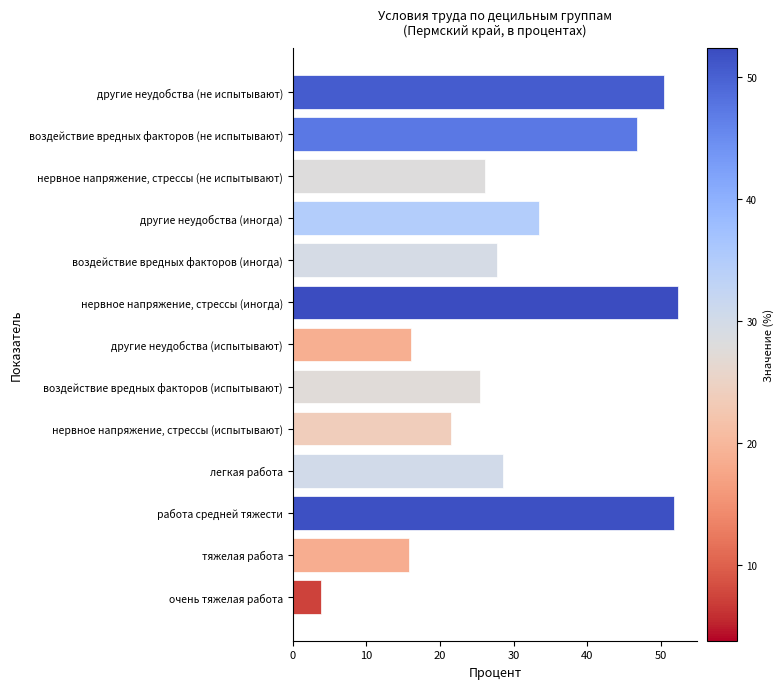

Between другие неудобства (испытывают) and нервное напряжение, стрессы (иногда), which is larger?

нервное напряжение, стрессы (иногда)